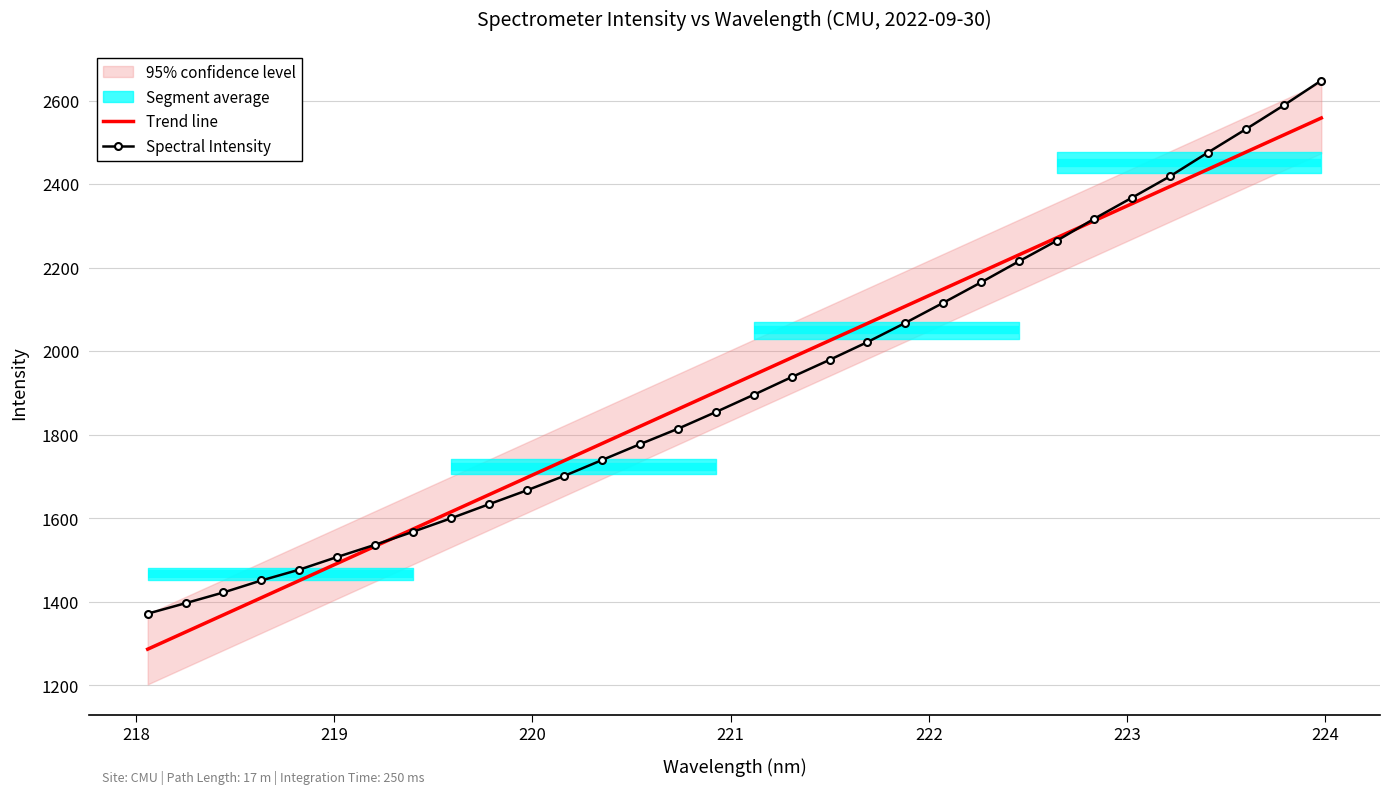

What is the value of the Spectral Intensity point at the 6th from the left?

1507.1